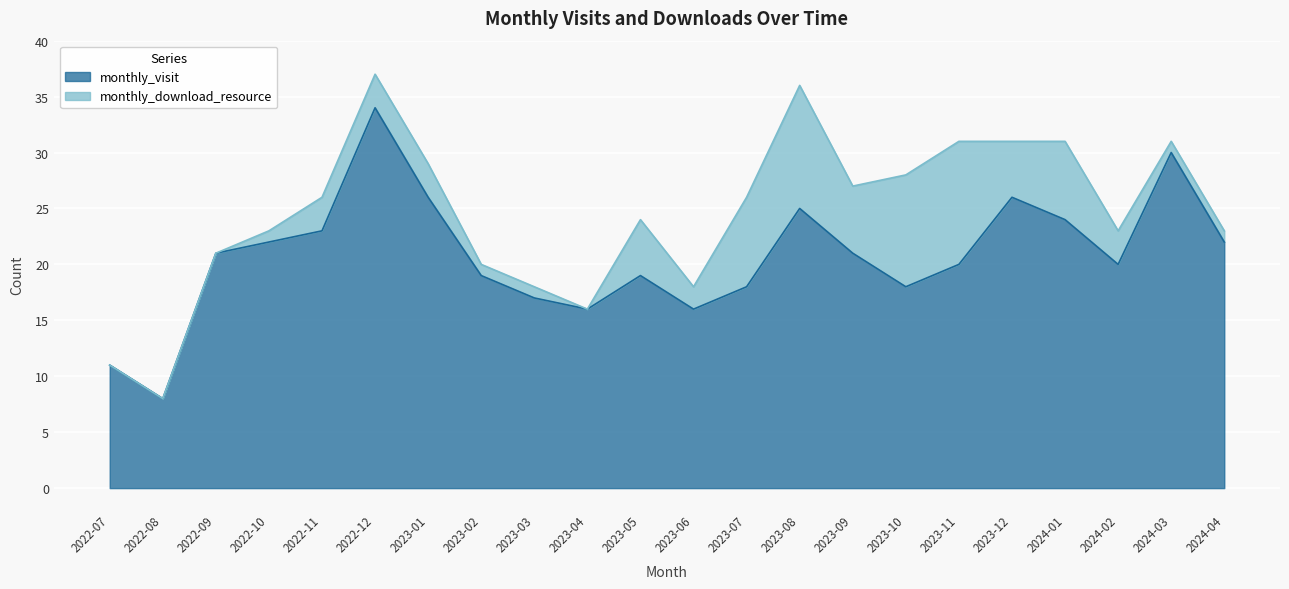

How many points are lower than both their immediate neighbors (excluding endpoints)?

5